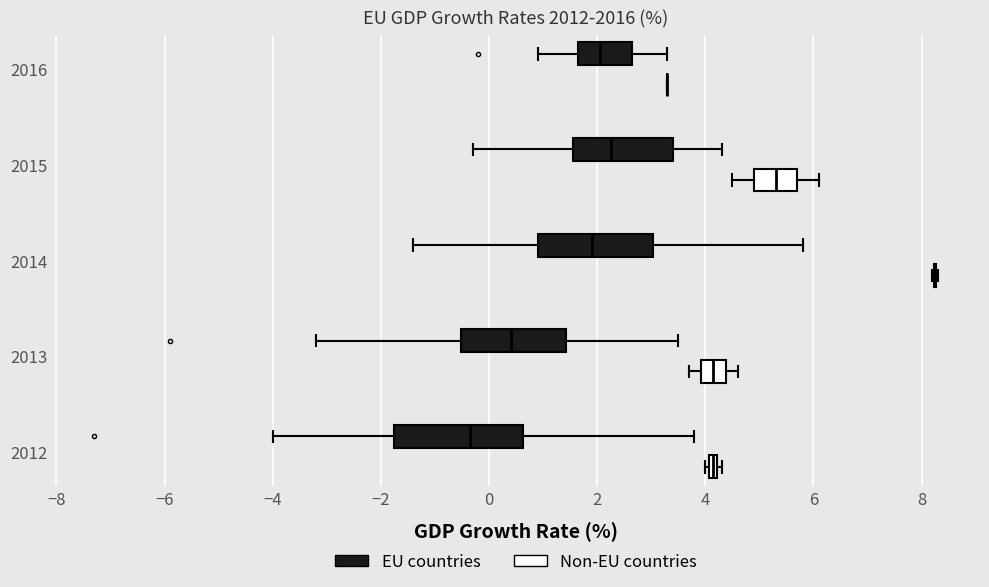

Which box is the widest, from its left edge to its right edge?

2012 (EU countries)